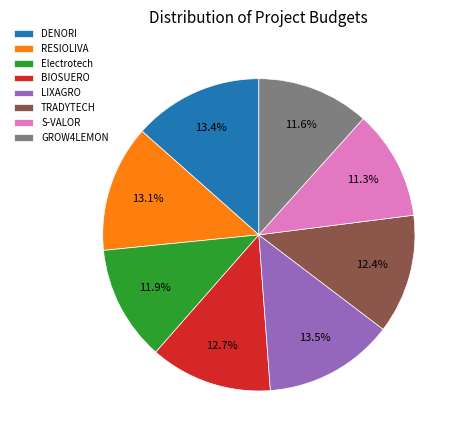

Count the number of slices in the pie.

8